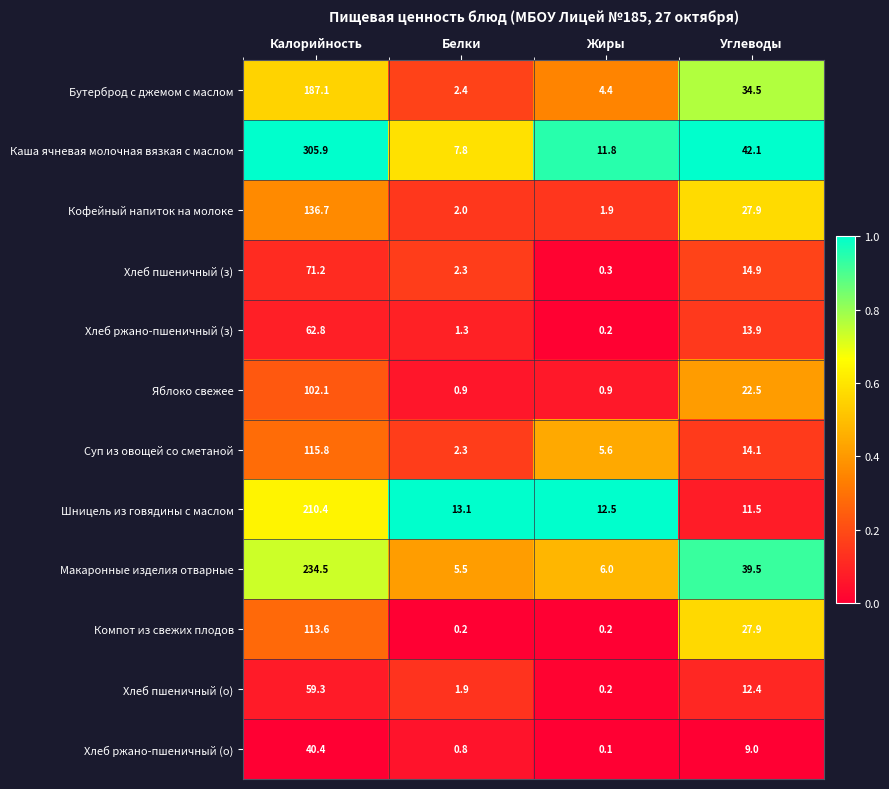

List the labels in order of Шницель из говядины с маслом value, smallest first.

Углеводы, Жиры, Белки, Калорийность